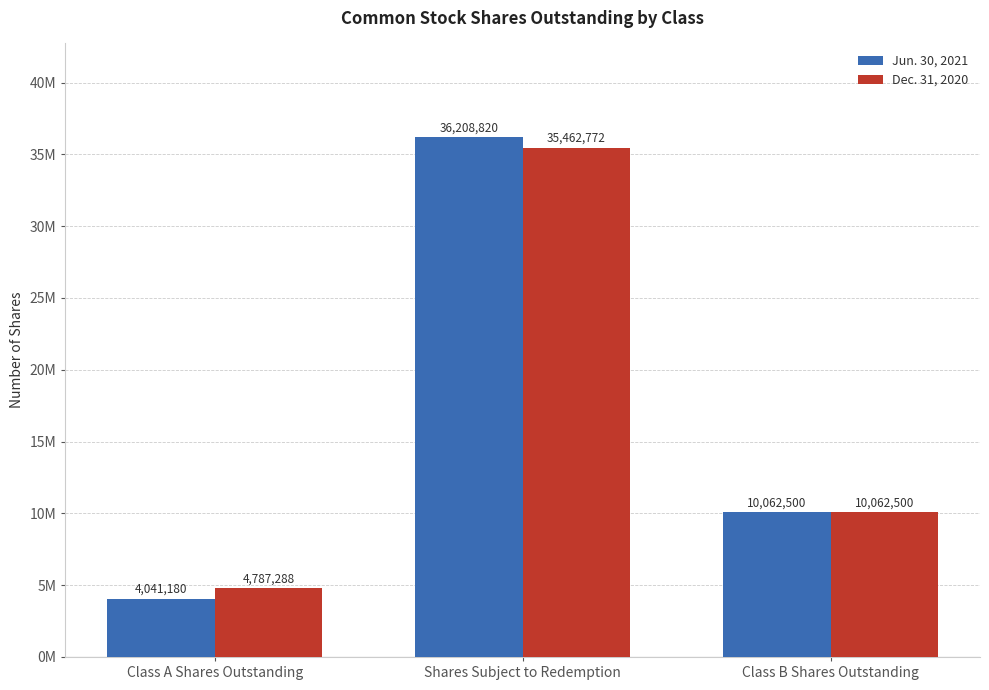

The Dec. 31, 2020 series shows 1437316 at Class A Shares Outstanding. True or false?

False